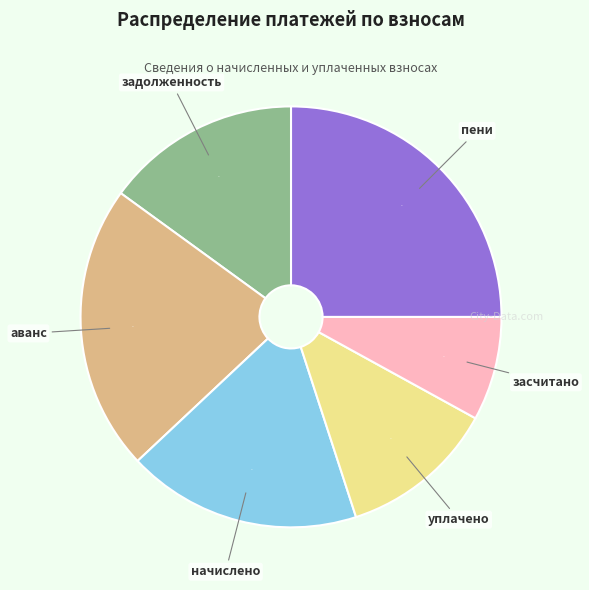

Does any single category account for the majority?

No